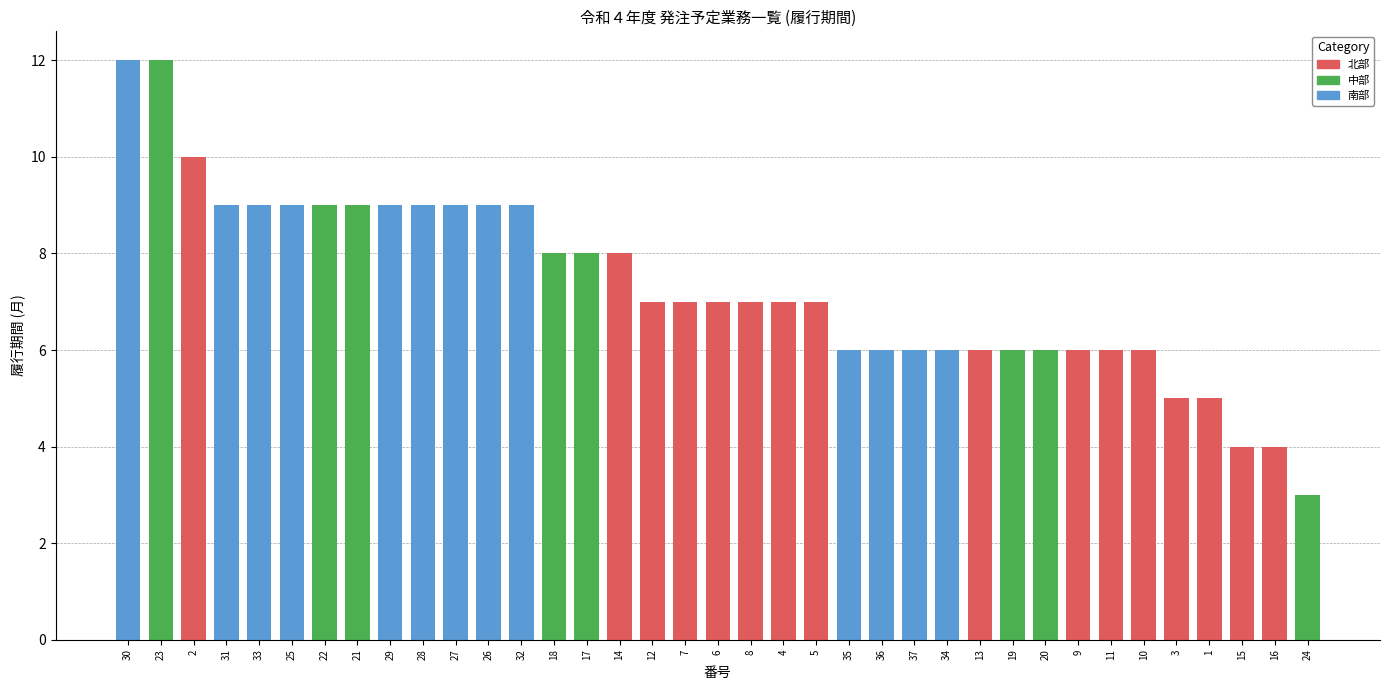

True or false: the data shows 3 at 5.

False